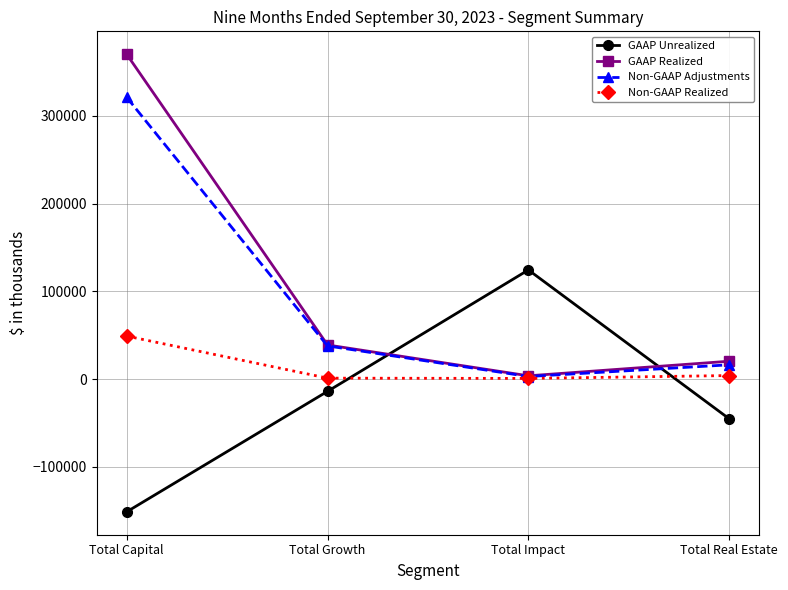

What are all the series names shown in the legend?

GAAP Unrealized, GAAP Realized, Non-GAAP Adjustments, Non-GAAP Realized